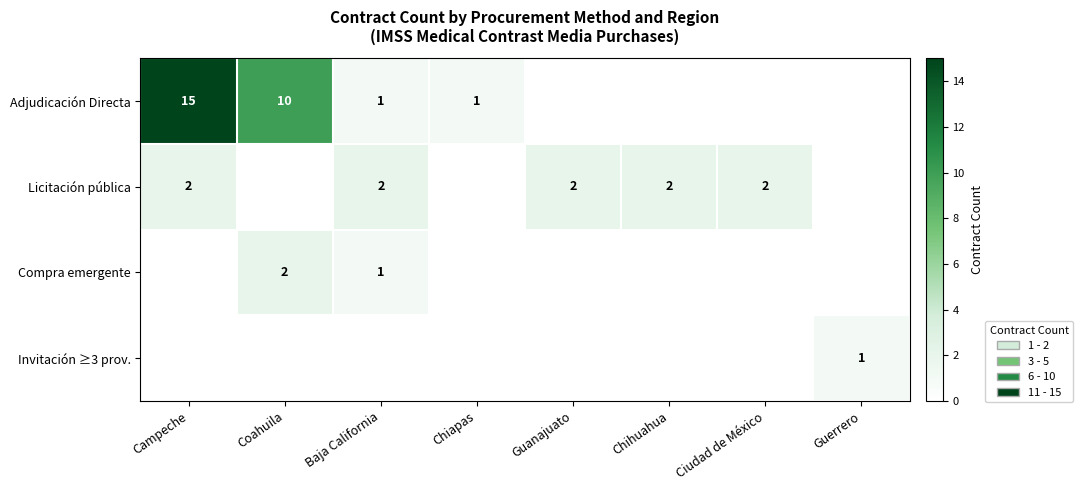

What is the sum of all Adjudicación Directa values?

27